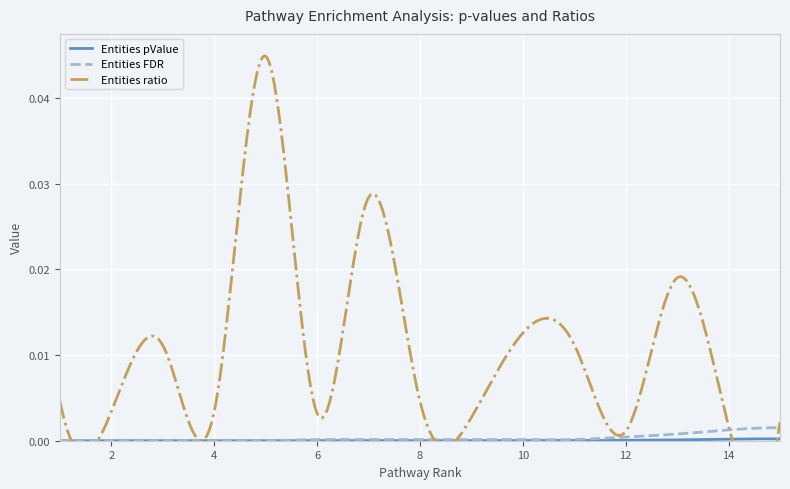

True or false: Entities FDR and Entities pValue cross at least once.

False